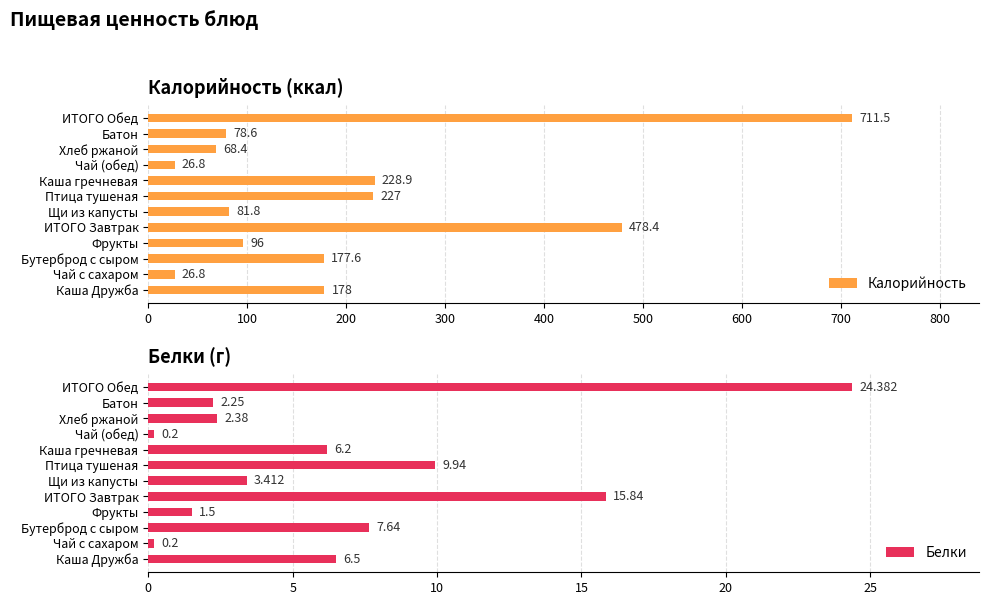

At which label is Белки closest to 12?

Птица тушеная